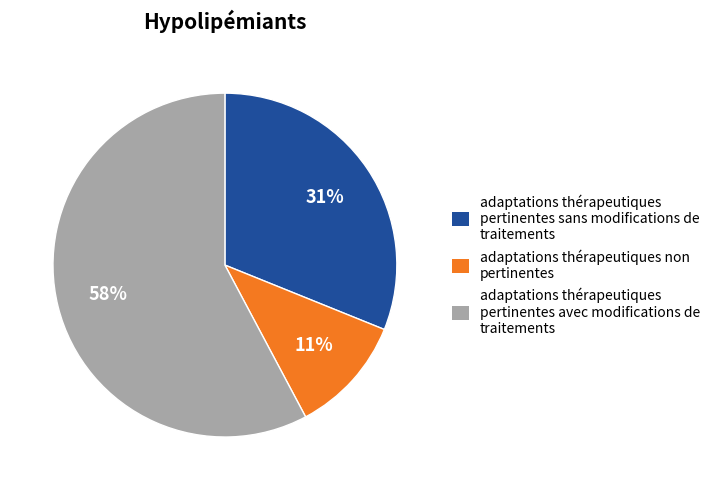

How many slices are in this pie chart?

3